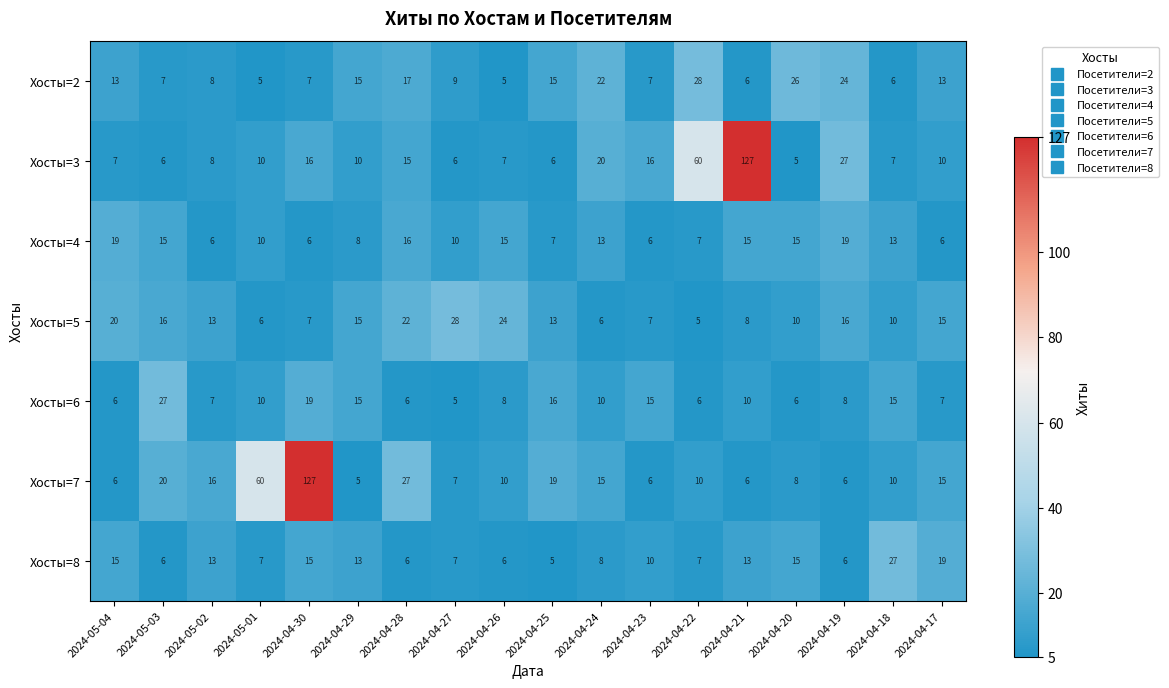

What is the total value across all series at 2024-04-29?

81